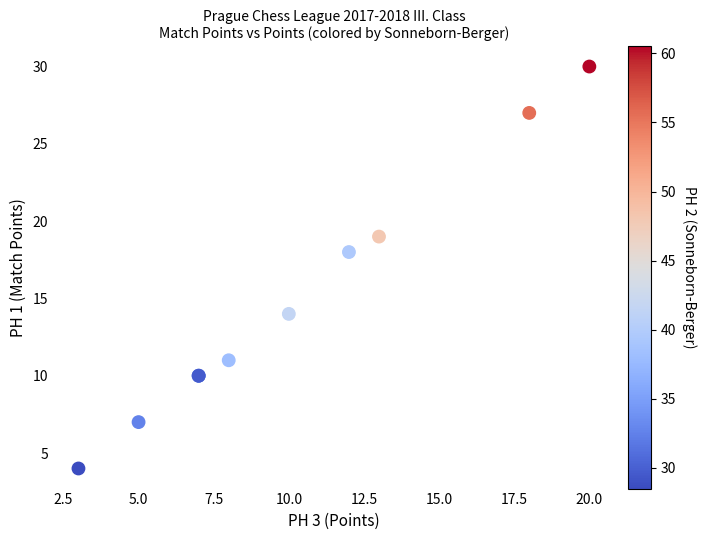

What Y value in the scatter plot is closest to 17?

18